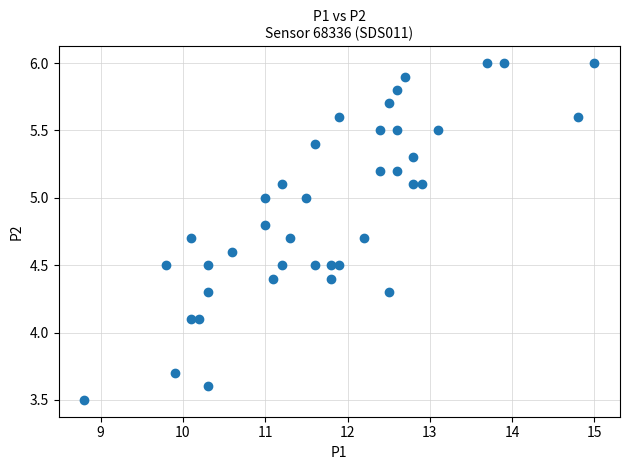

What is the range of Y values (max minus min)?

2.5